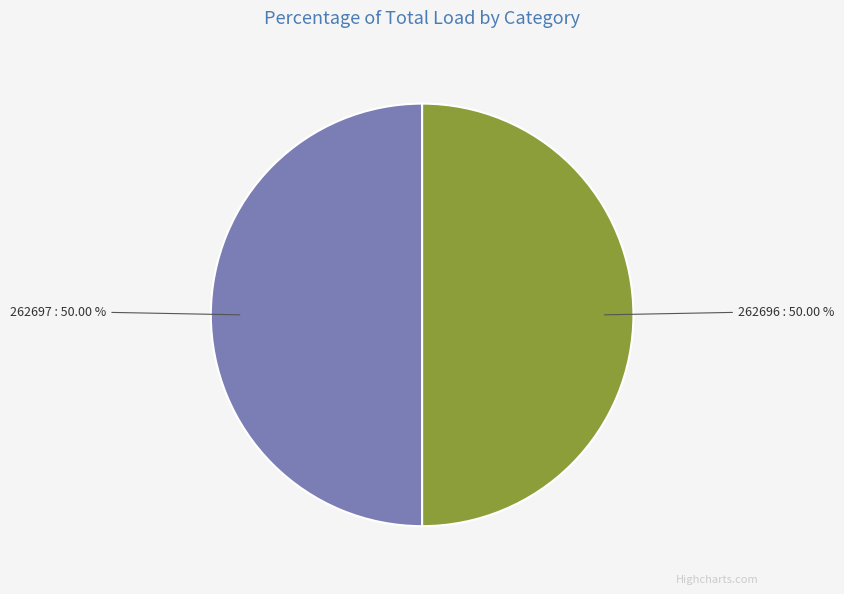

How many slices are in this pie chart?

2